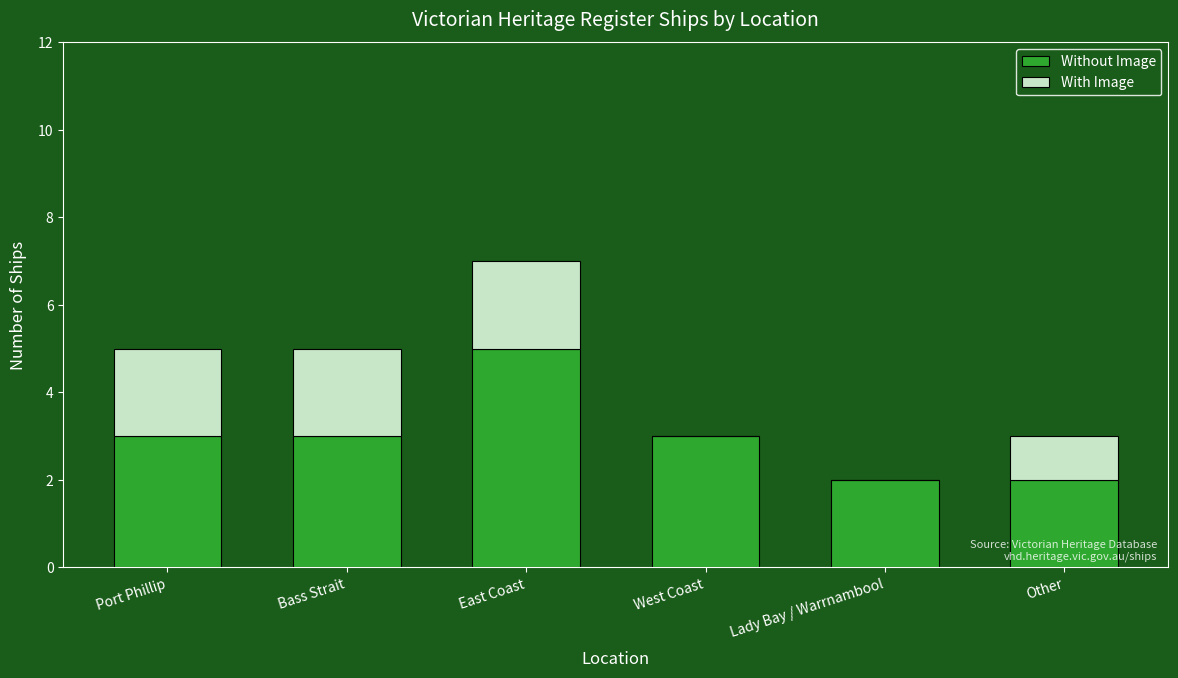

Which category has the highest value in the Without Image series?

East Coast